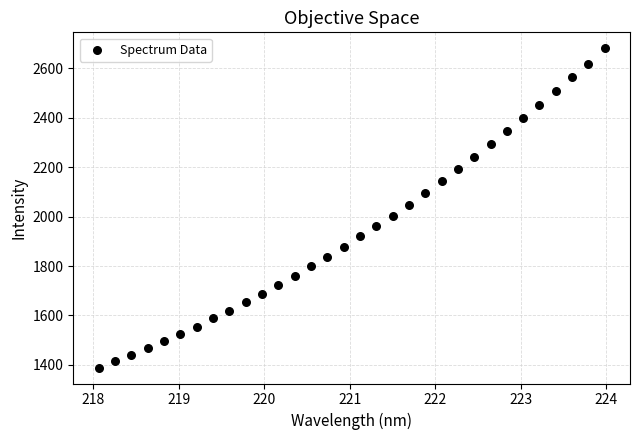

What is the range of X values (max minus min)?

5.9